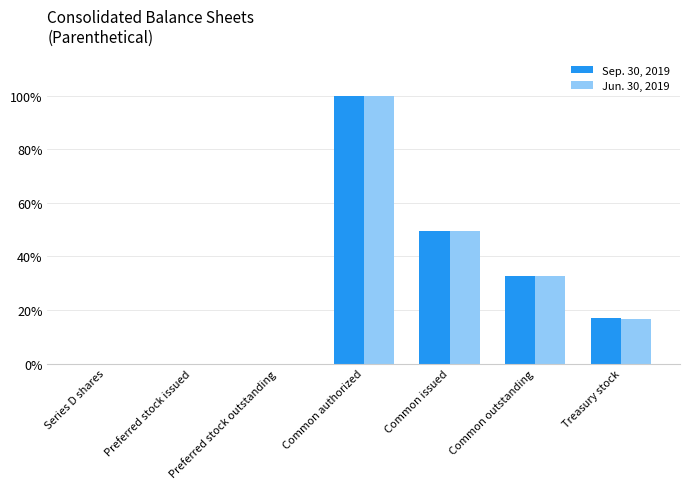

What are all the series names shown in the legend?

Sep. 30, 2019, Jun. 30, 2019